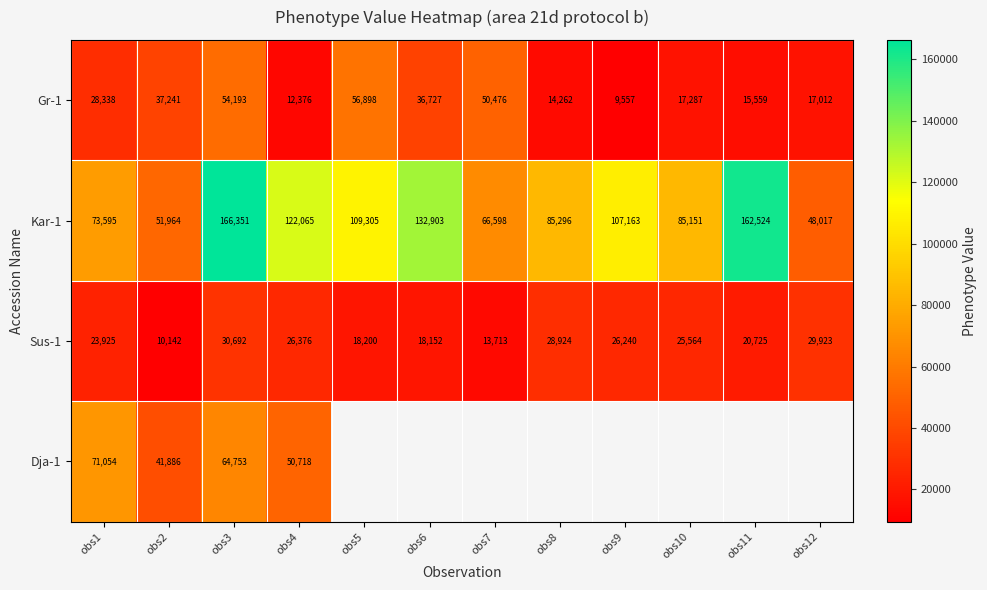

What is the spread (max minus min) of values at obs2?

41822